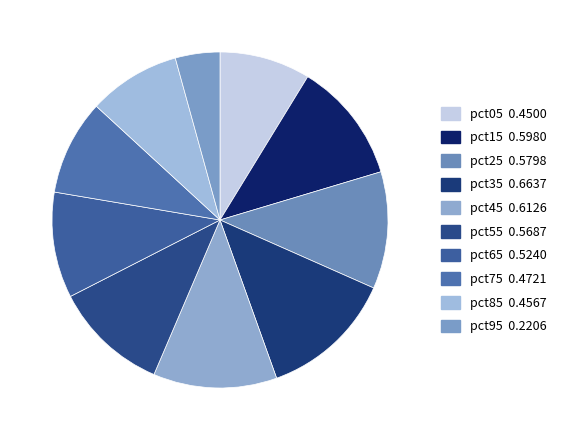

Combined, what portion of the pie is pct75 and pct15?

20.8%